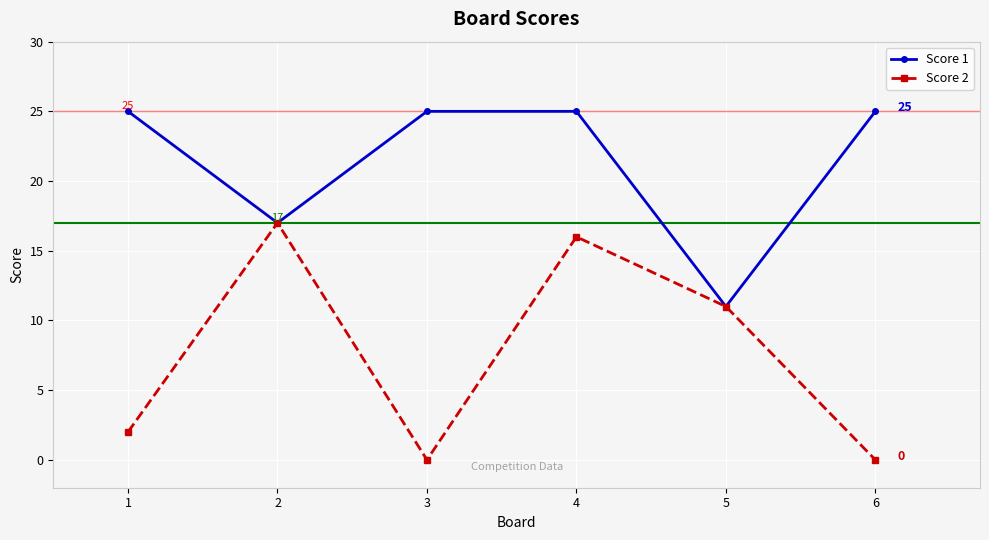

At 1, list the series in order from smallest to largest.

Score 2, Score 1